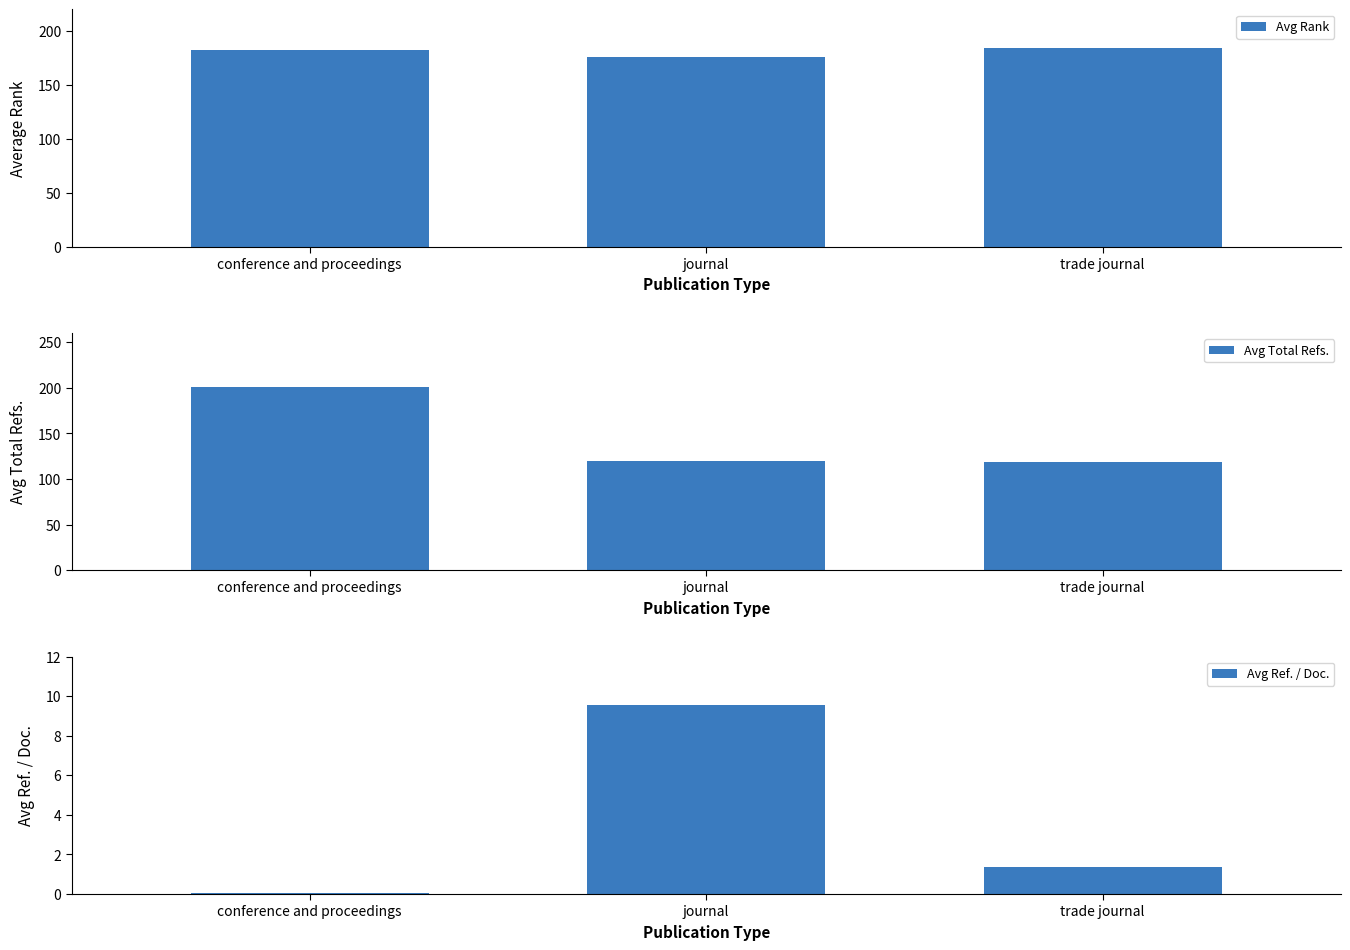

Are the bars horizontal?

No